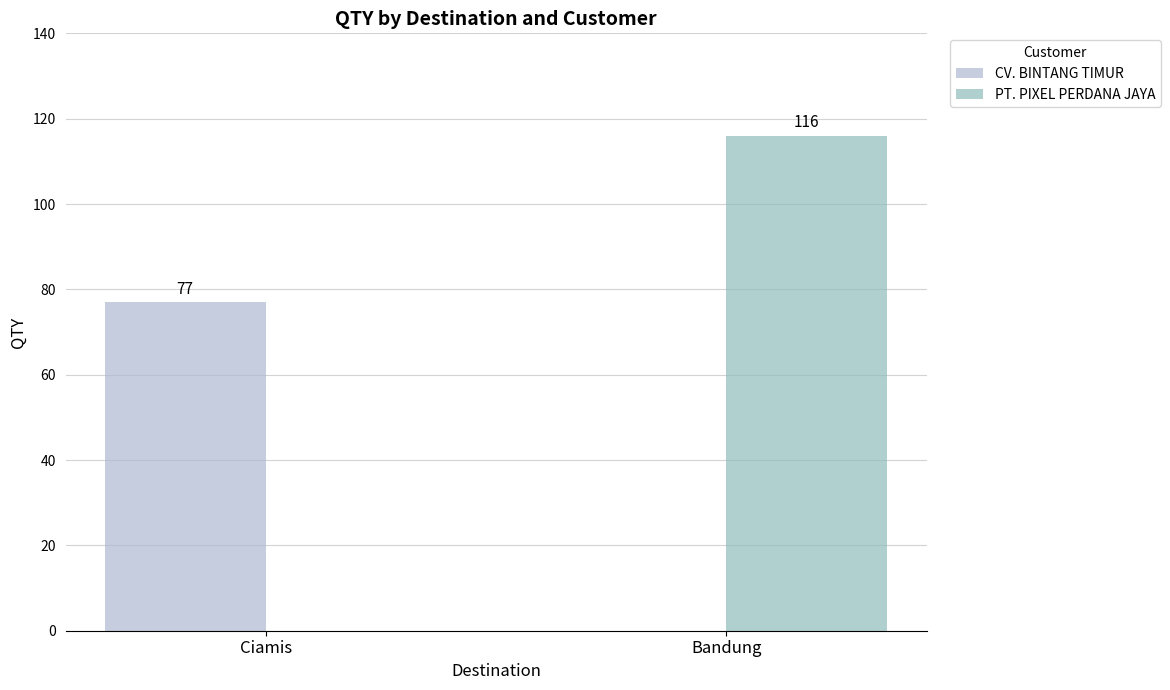

Which series has the largest total across all categories?

PT. PIXEL PERDANA JAYA